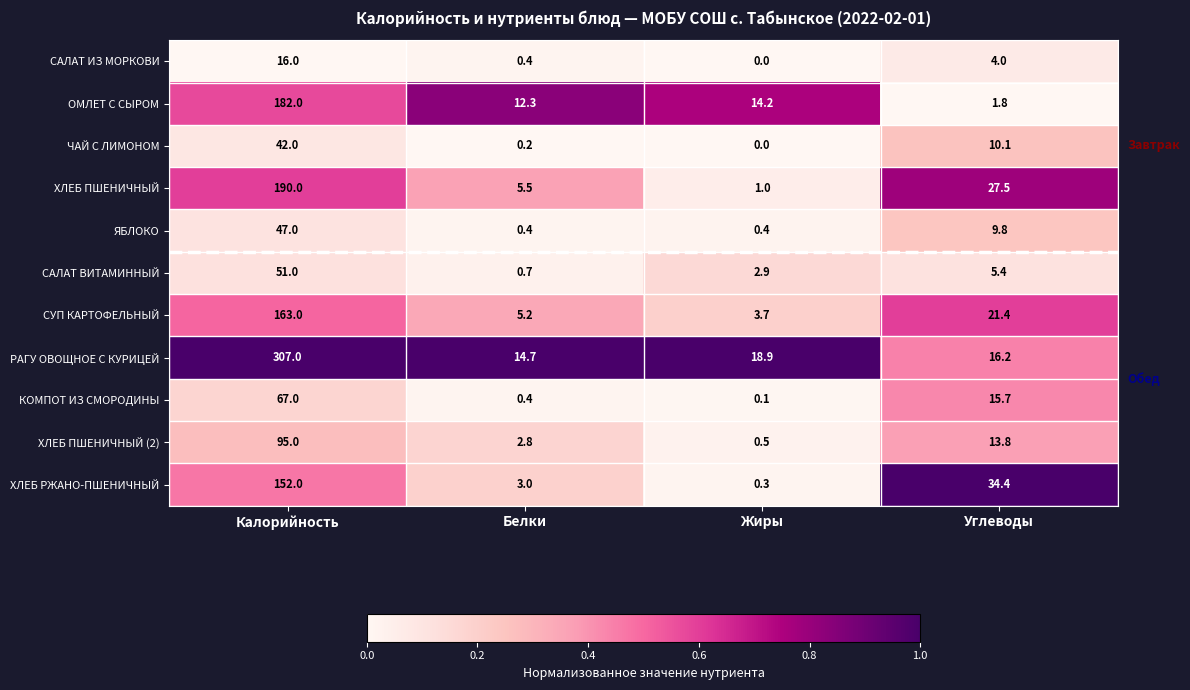

At how many categories does at least one series exceed 0?

4